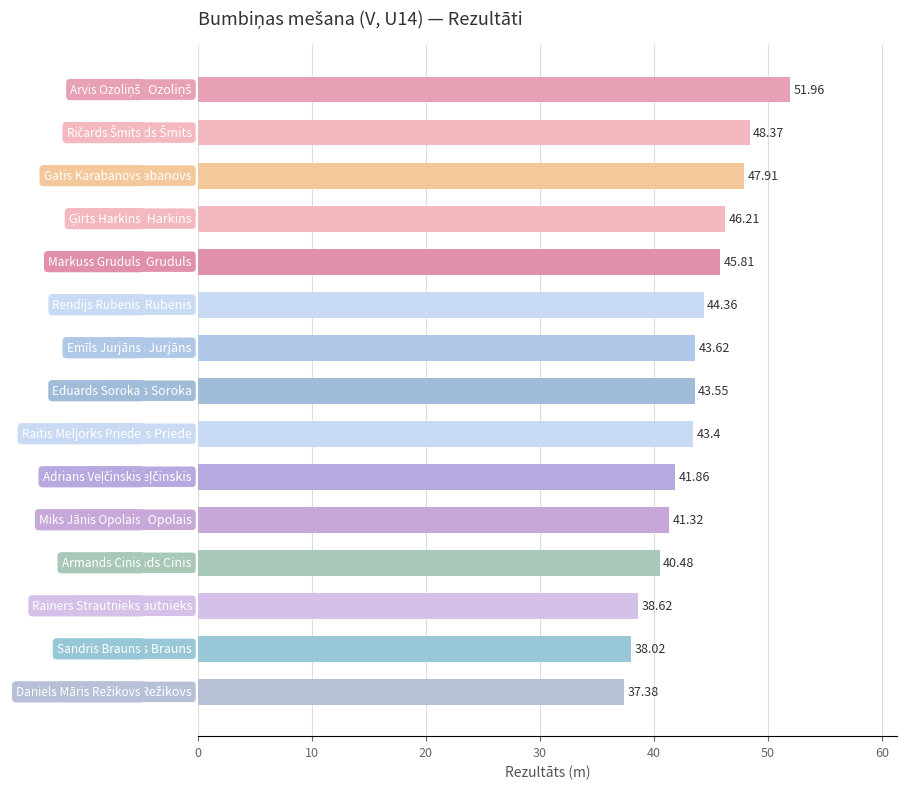

What is the sum of all values?

652.9